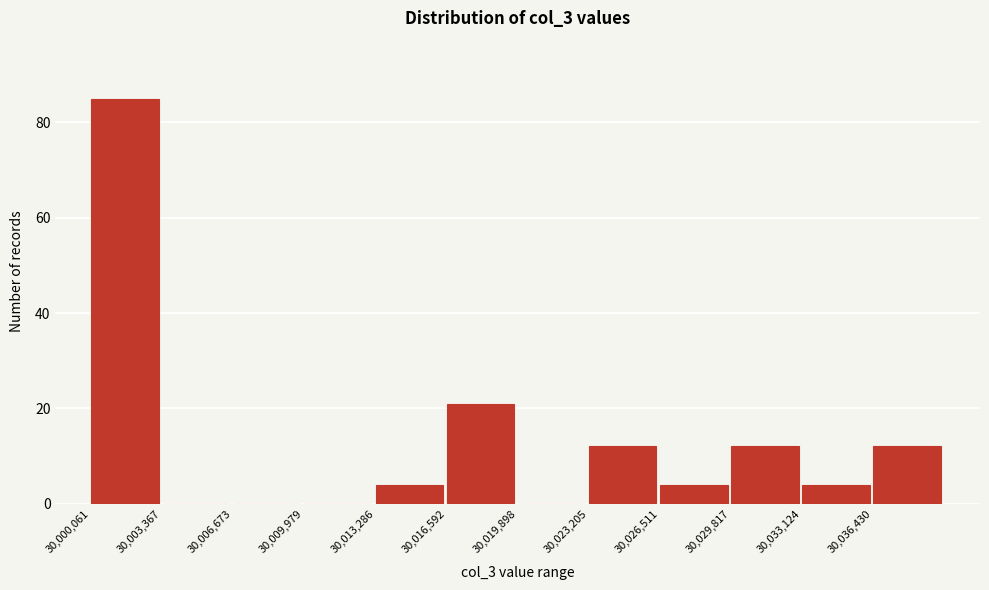

Reading left to right, list every bar in this chart as the range it spans on the x-axis followed by its height. Neither the bar edges nor the heights are printed on the chart, so give them approximately, as read against the axes.

30000000 to 30003500: 86
30003500 to 30006500: 0
30006500 to 30010000: 0
30010000 to 30013500: 0
30013500 to 30016500: 4
30016500 to 30020000: 22
30020000 to 30023000: 0
30023000 to 30026500: 12
30026500 to 30030000: 4
30030000 to 30033000: 12
30033000 to 30036500: 4
30036500 to 30039500: 12